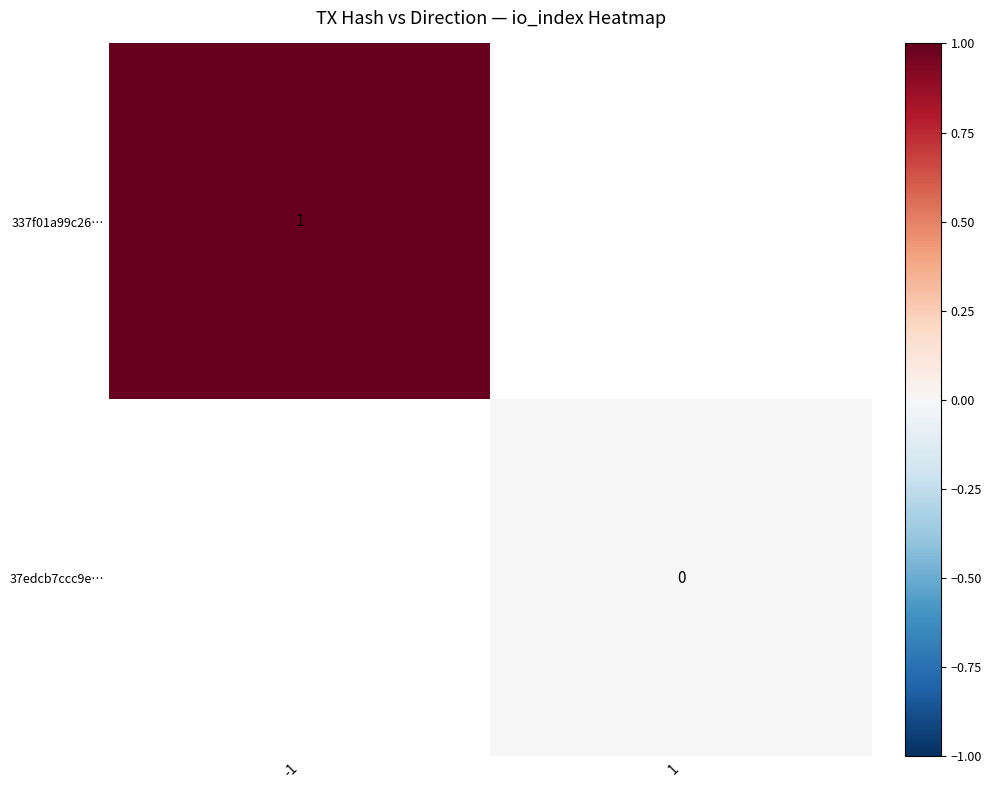

The 337f01a99c26… series shows 1 at -1. True or false?

True